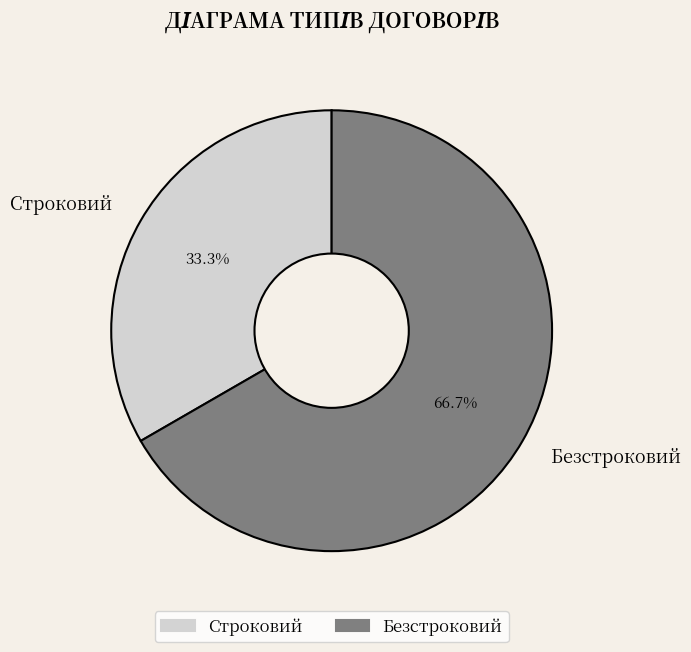

Is the sum of Строковий and Безстроковий greater than half?

Yes